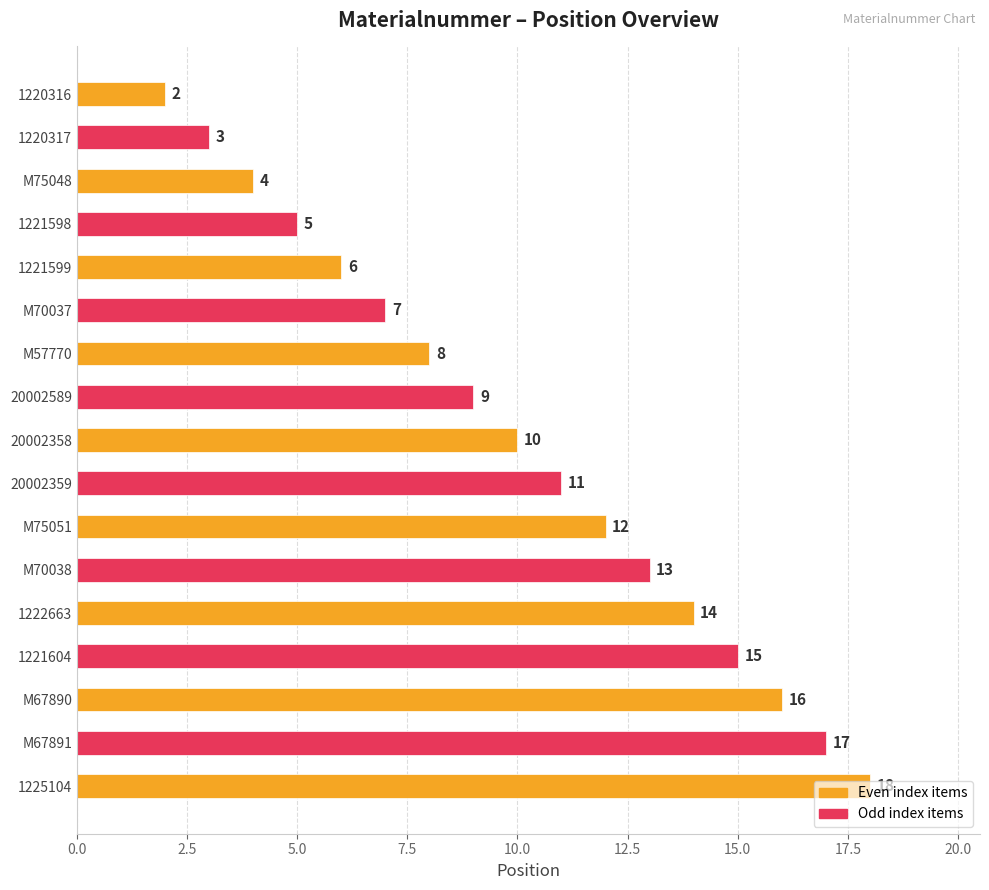

The chart shows a value of 11 at M67890. True or false?

False